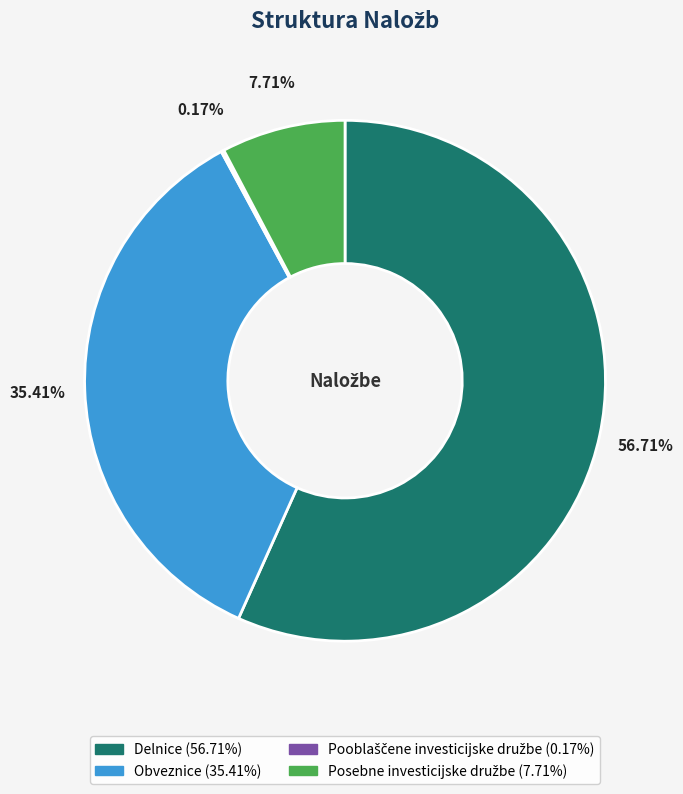

Which category has the biggest portion of the pie?

Delnice